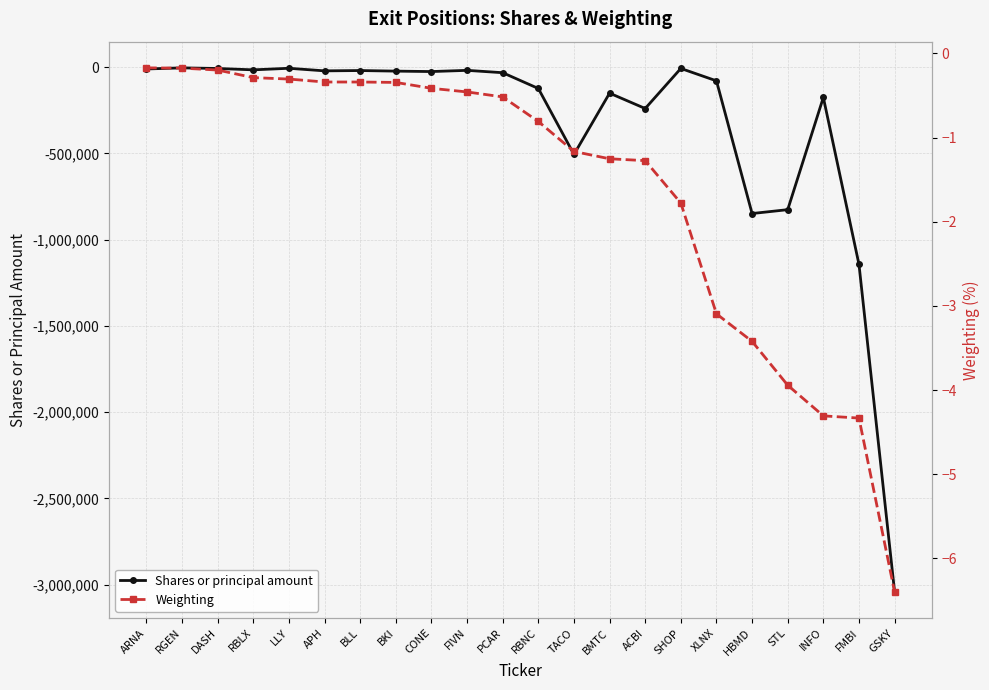

True or false: Weighting and Shares or principal amount cross at least once.

False